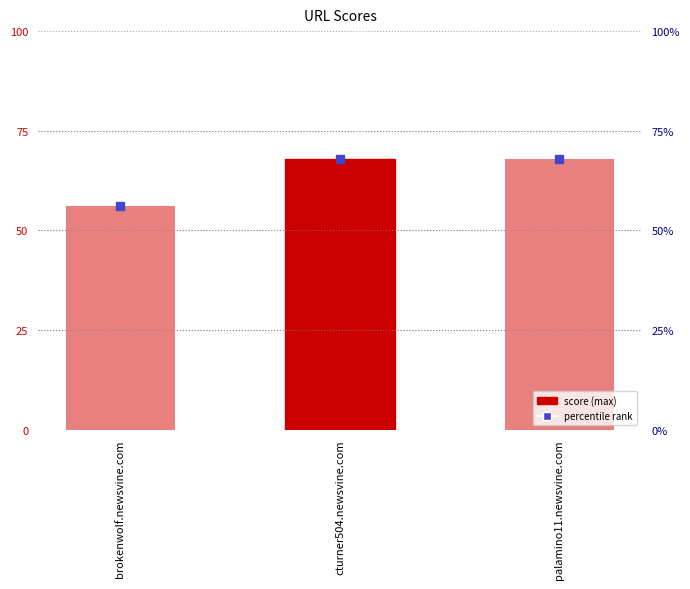

What is the sum of the values at brokenwolf.newsvine.com and palamino11.newsvine.com?

124